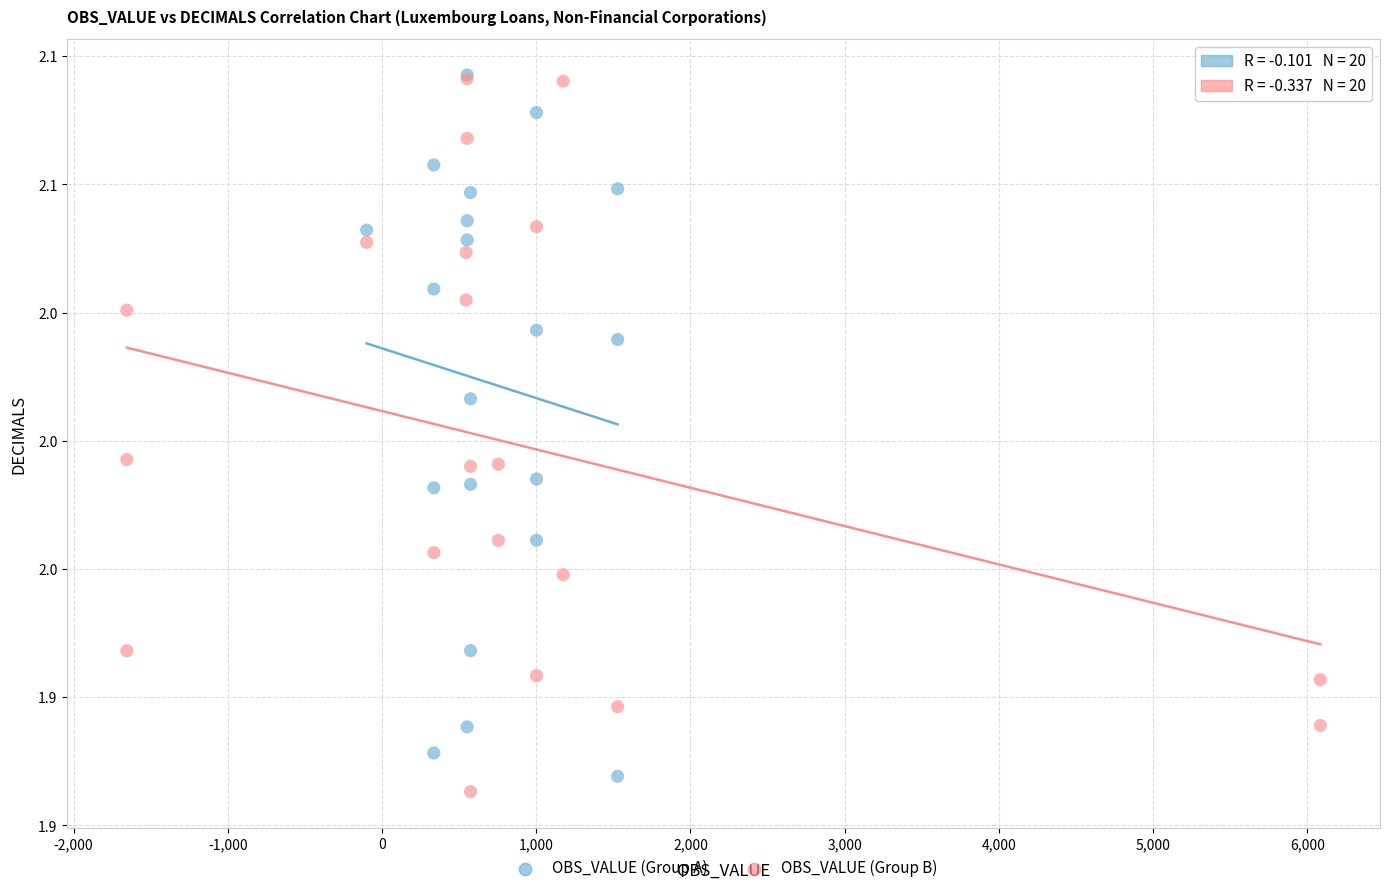

What are all the series names shown in the legend?

OBS_VALUE (Group A), OBS_VALUE (Group B)